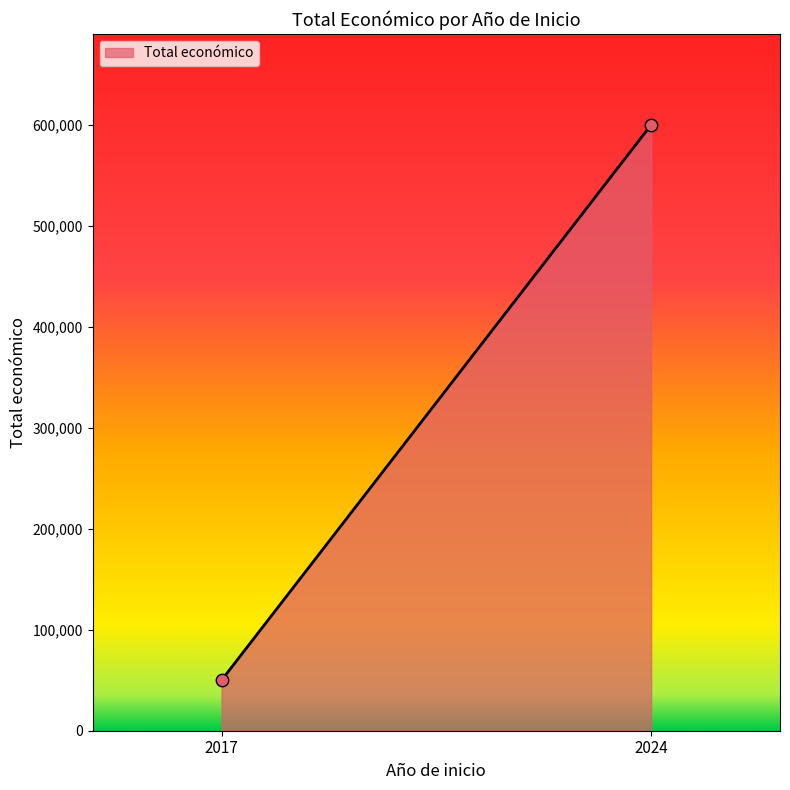

What is the range of Y values (max minus min)?

550038